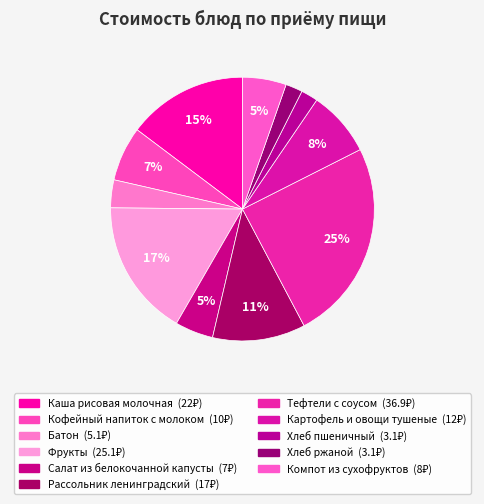

What is the largest slice in the pie chart?

Тефтели с соусом